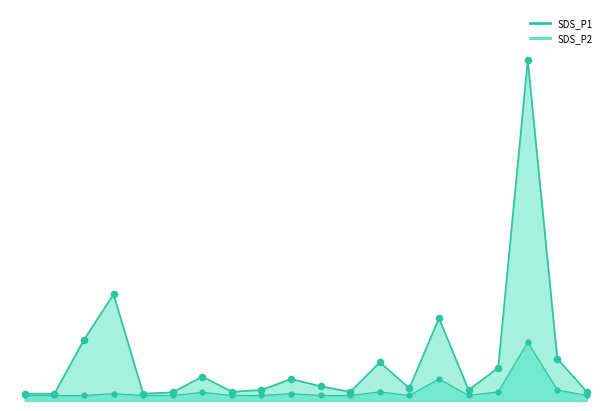

Which series contains the lowest Y value?

SDS_P2